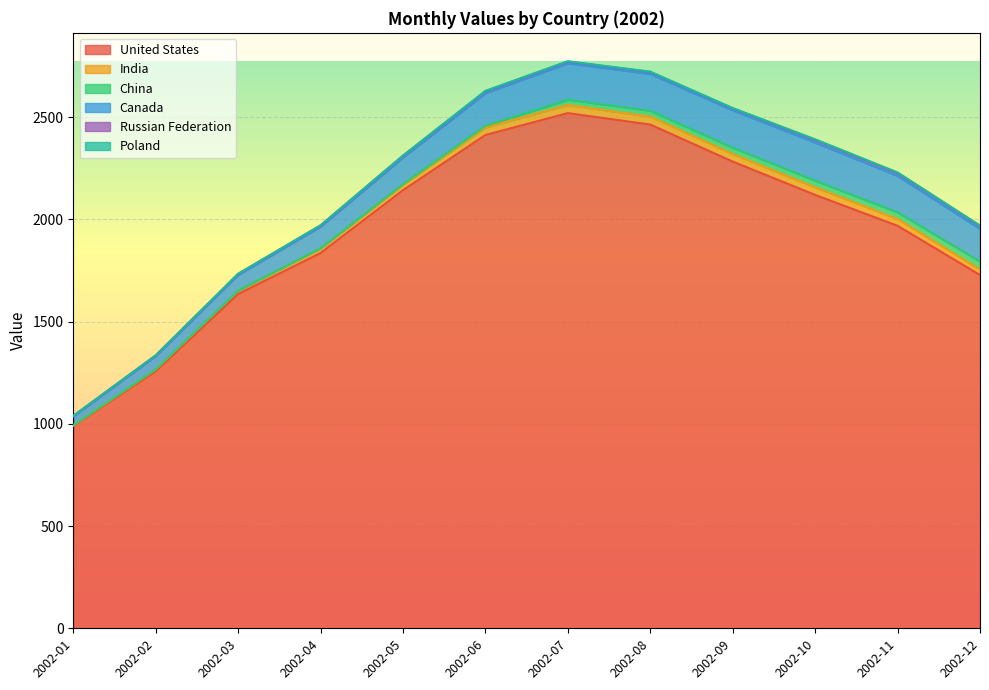

What is the total value across all series at 2002-11?

2230